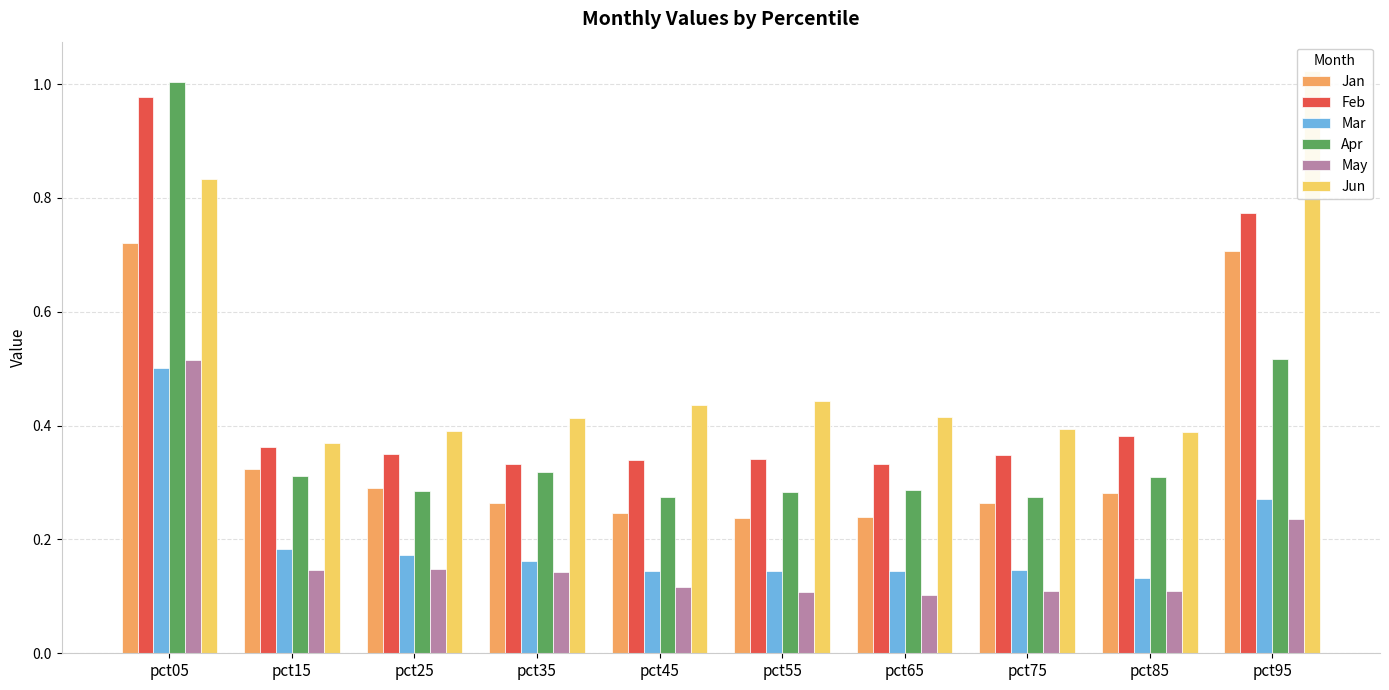

The Jan series shows 0.4 at pct45. True or false?

False